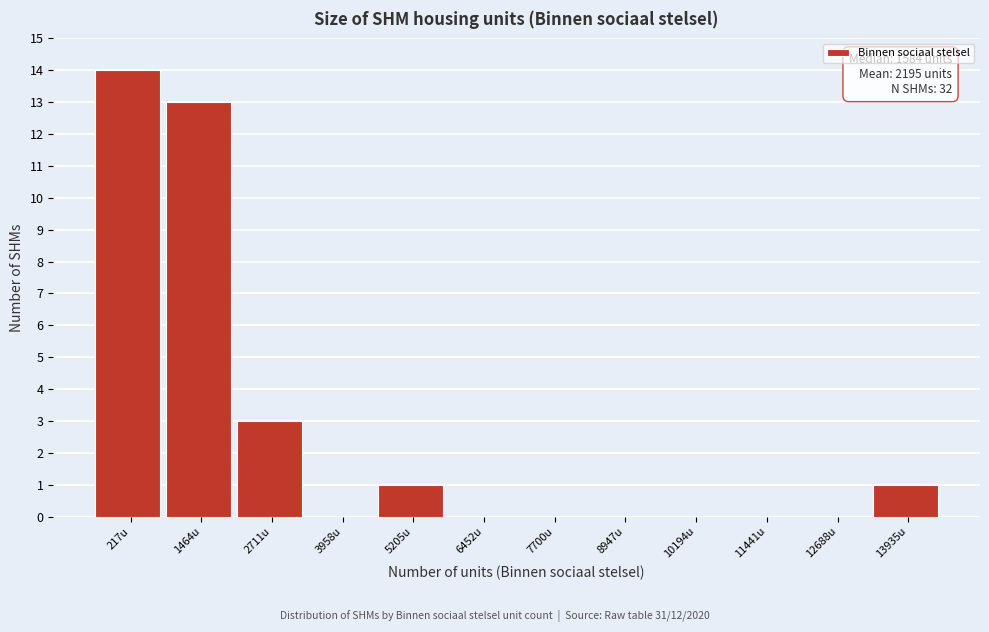

Reading left to right, extract all data points from this chart.

217u=14	1464u=13	2711u=3	3958u=0	5205u=1	6452u=0	7700u=0	8947u=0	10194u=0	11441u=0	12688u=0	13935u=1